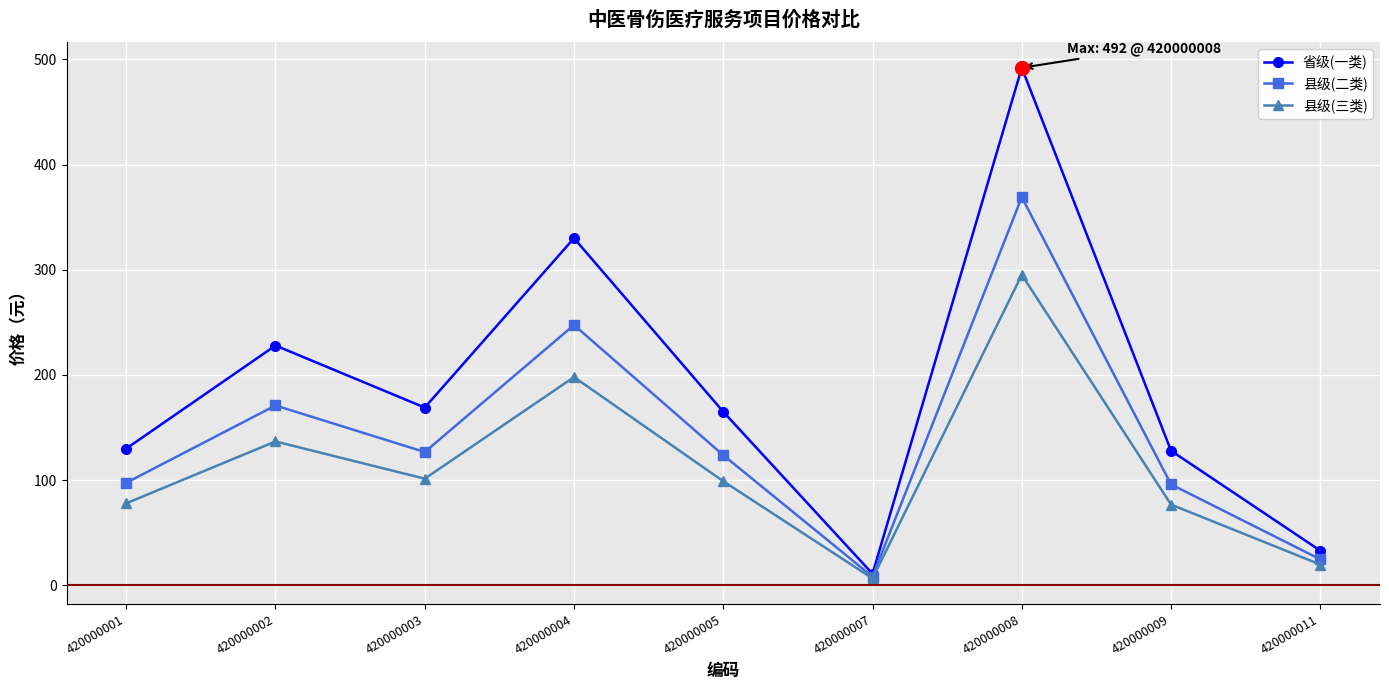

How many lines are shown in the chart?

3